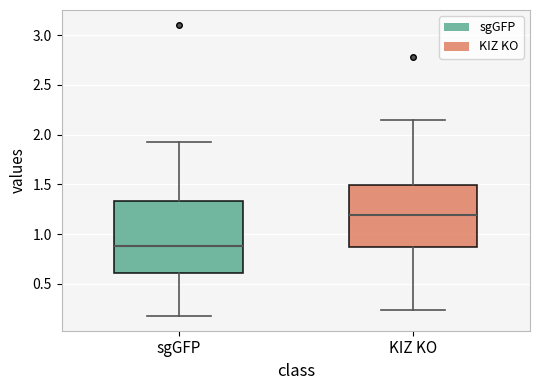

Which box has the highest median line?

KIZ KO